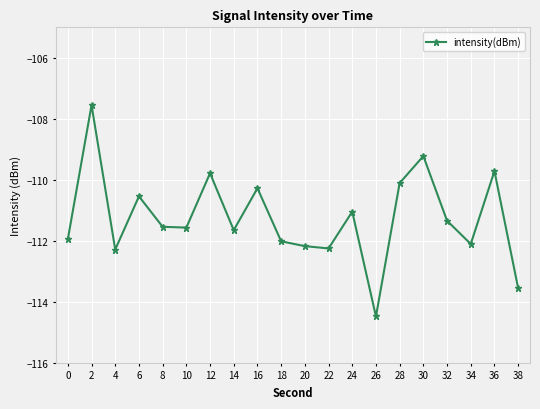

True or false: the data has more than 1 interior local peaks.

True